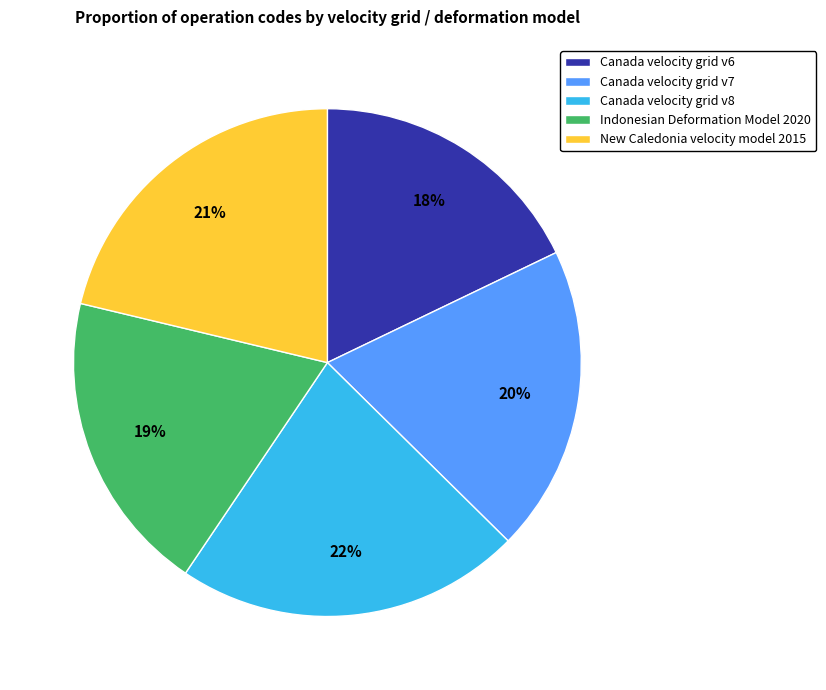

Is there any slice that represents more than half of the pie?

No